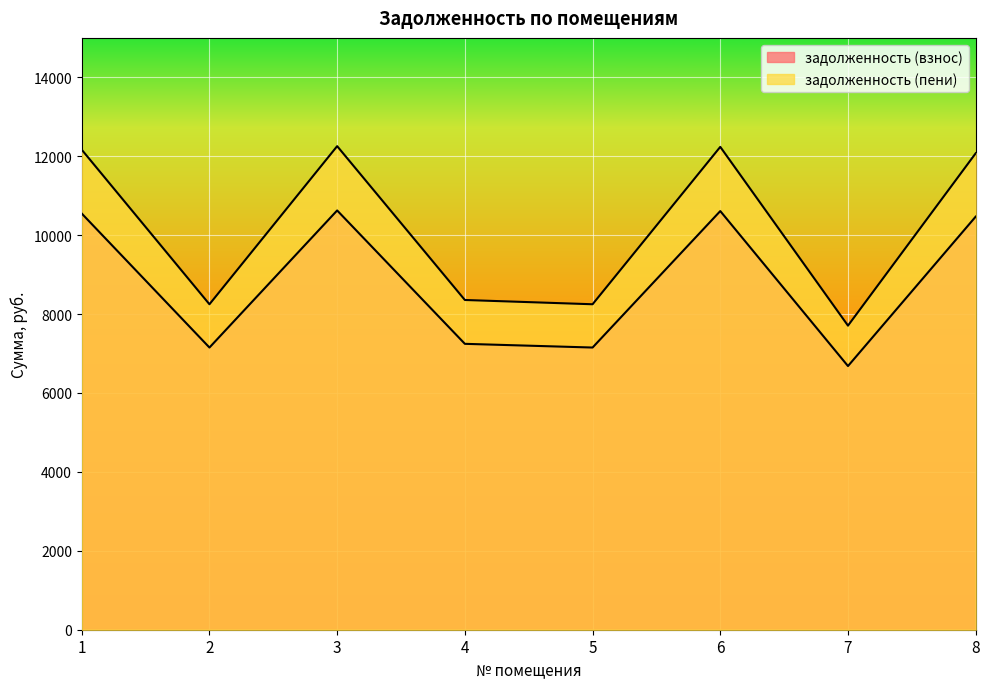

How many interior local peaks does the задолженность (взнос) series have?

2